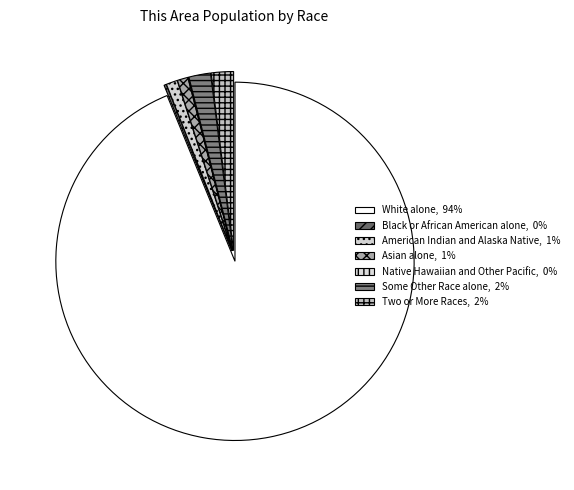

Which slice represents more than half of the pie?

White alone